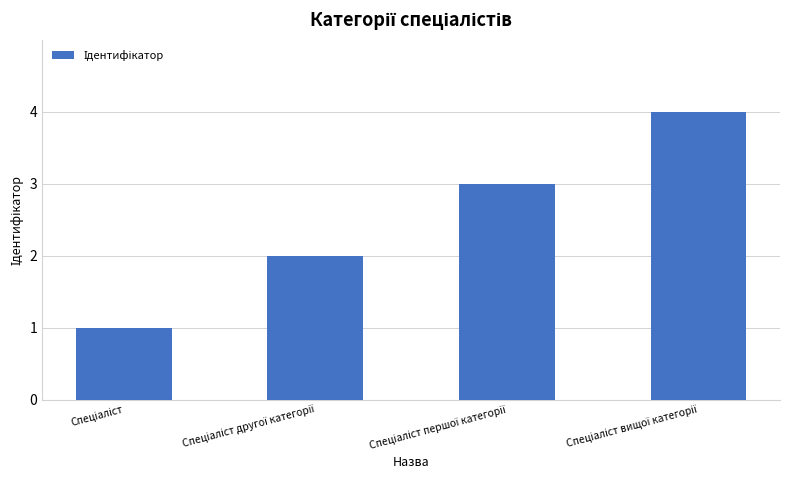

What is the greatest value displayed?

4